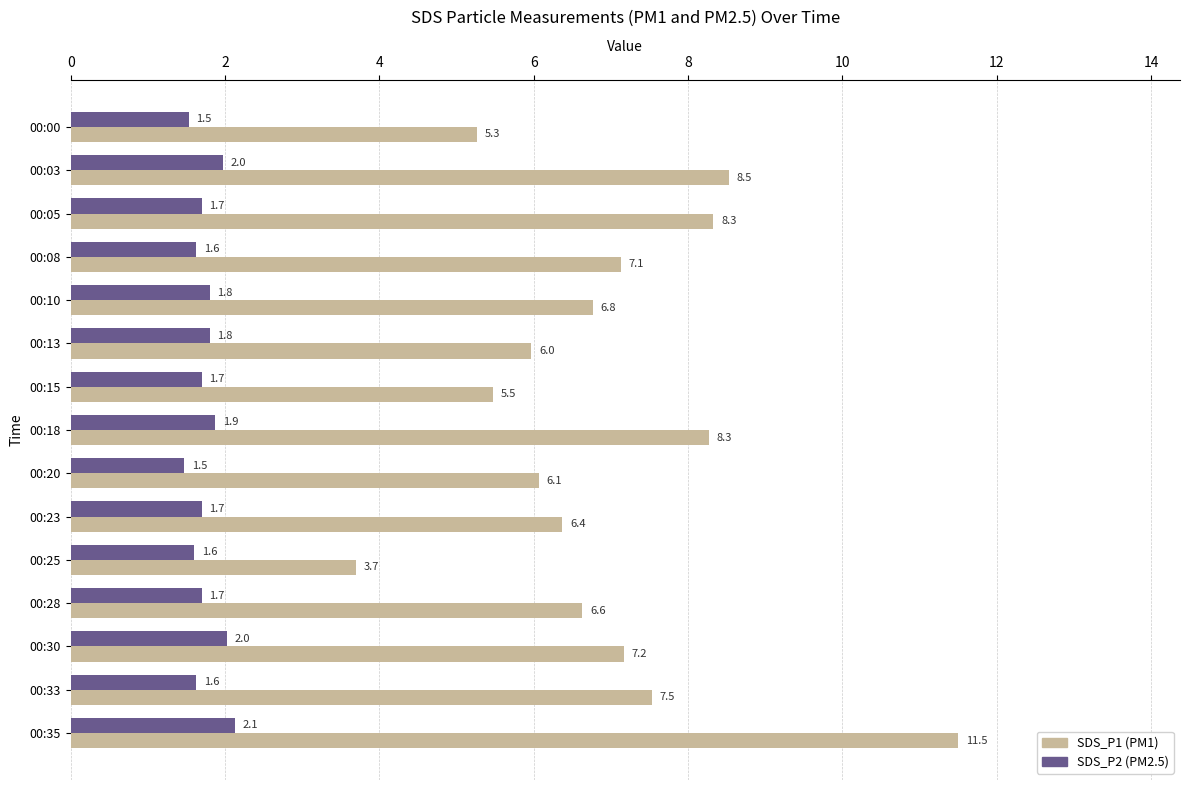

What is the difference between the maximum and minimum values in the SDS_P1 (PM1) series?

7.8